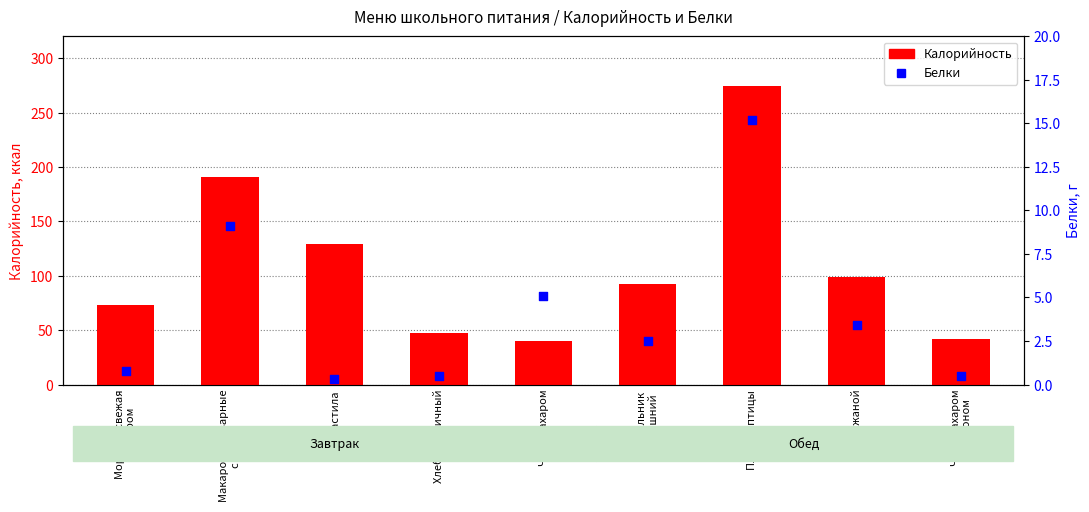

Which series contains the lowest Y value?

Белки